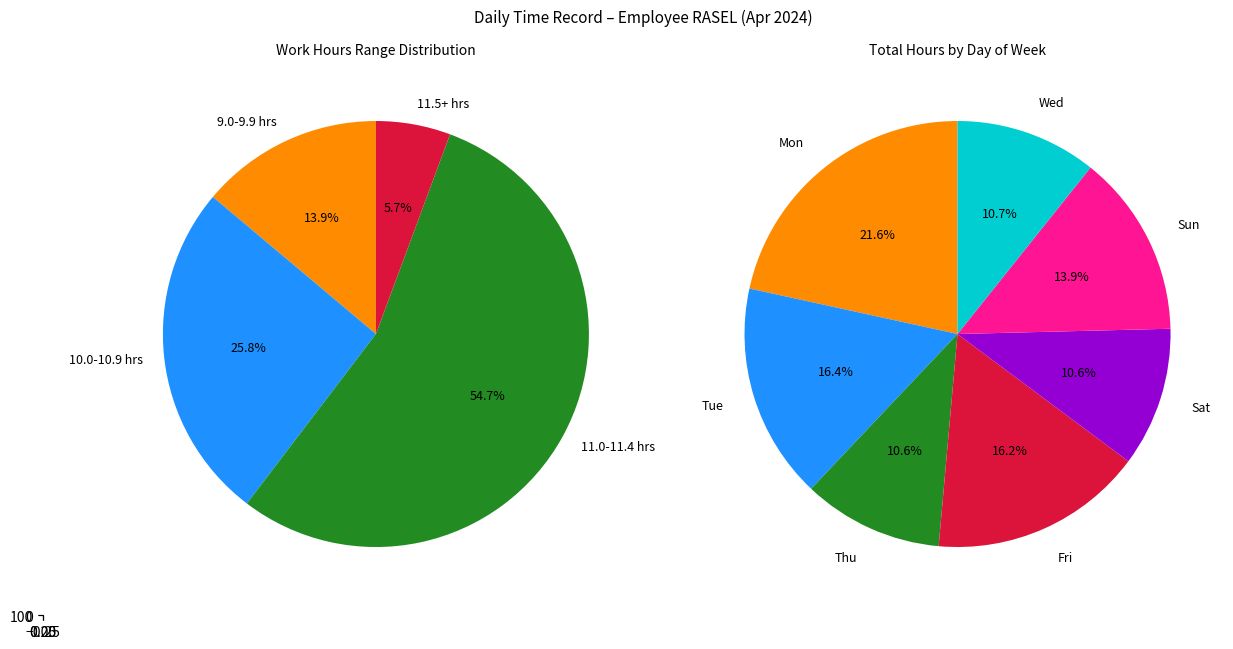

Does any single category account for the majority?

No